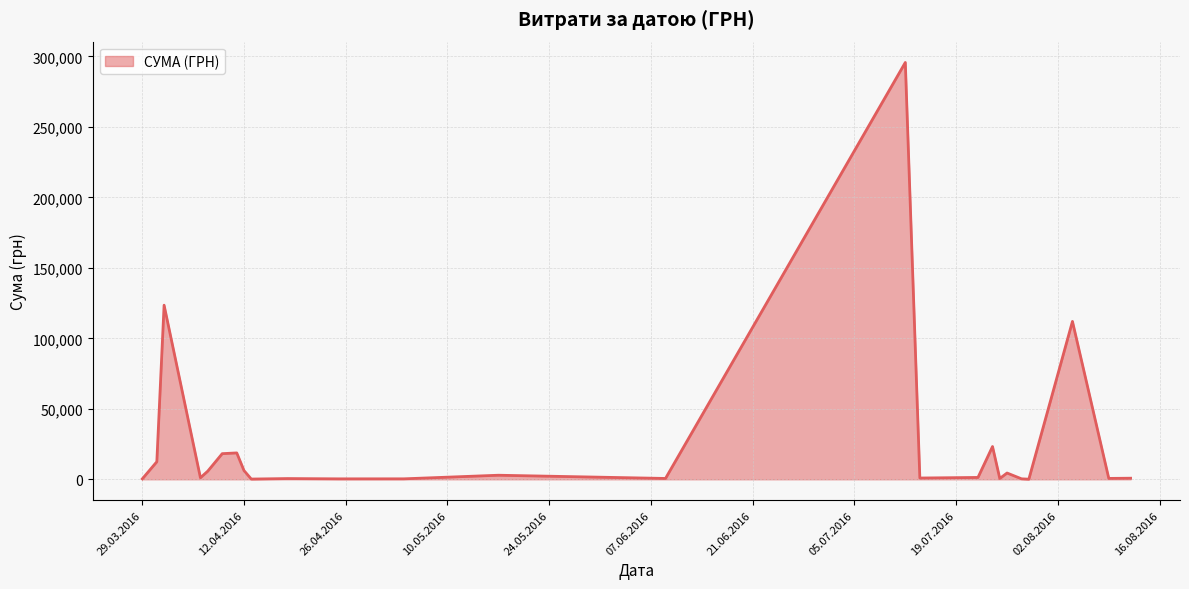

What is the maximum value shown in the chart?

295638.6